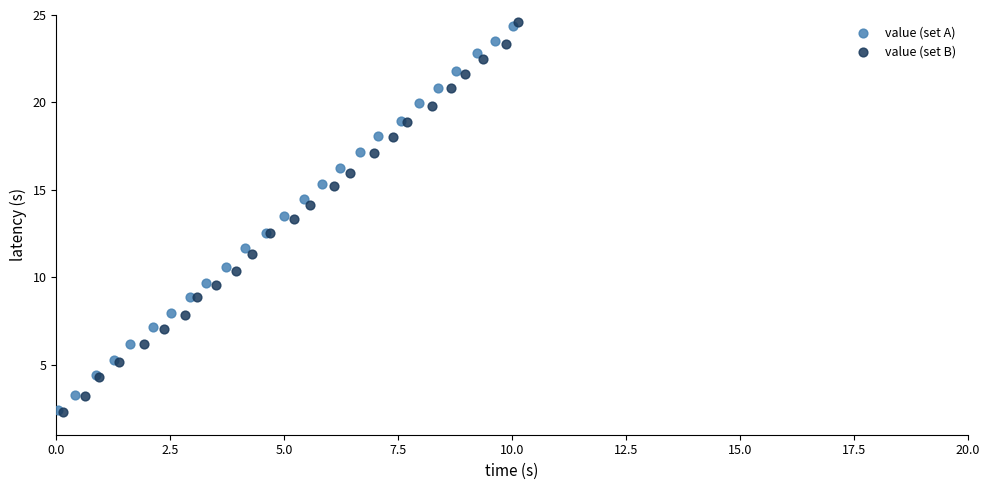

Which series has the widest spread of Y values?

value (set B)